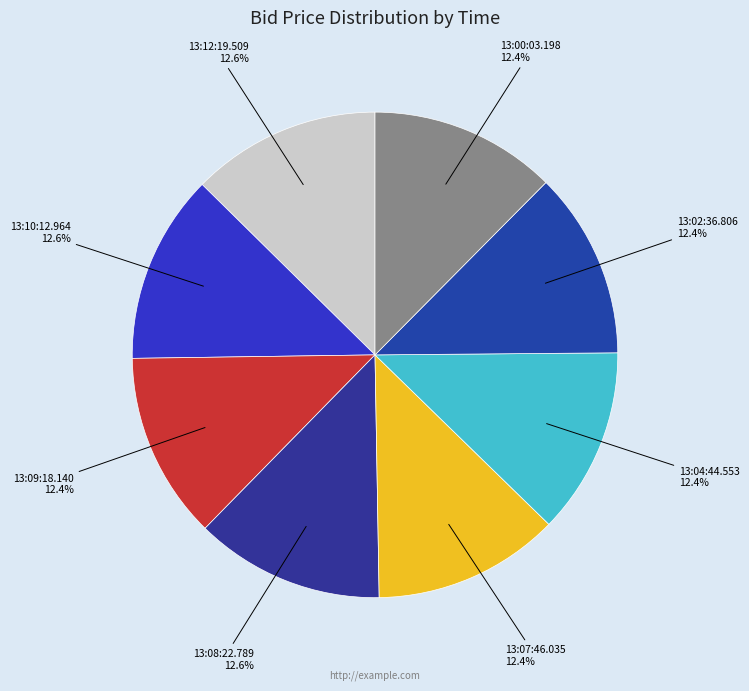

How many segments does this pie chart have?

8